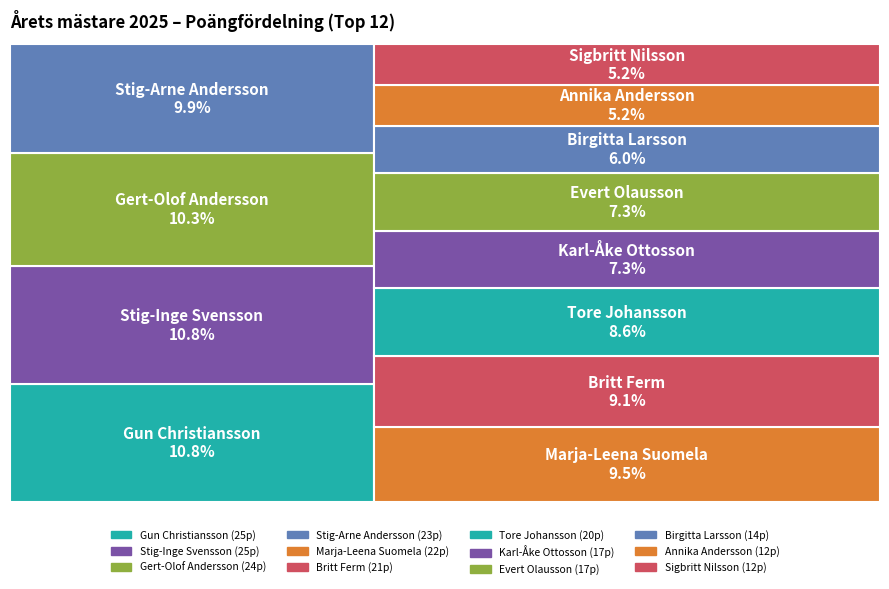

To the nearest percent, what portion does Marja-Leena Suomela represent?

9%